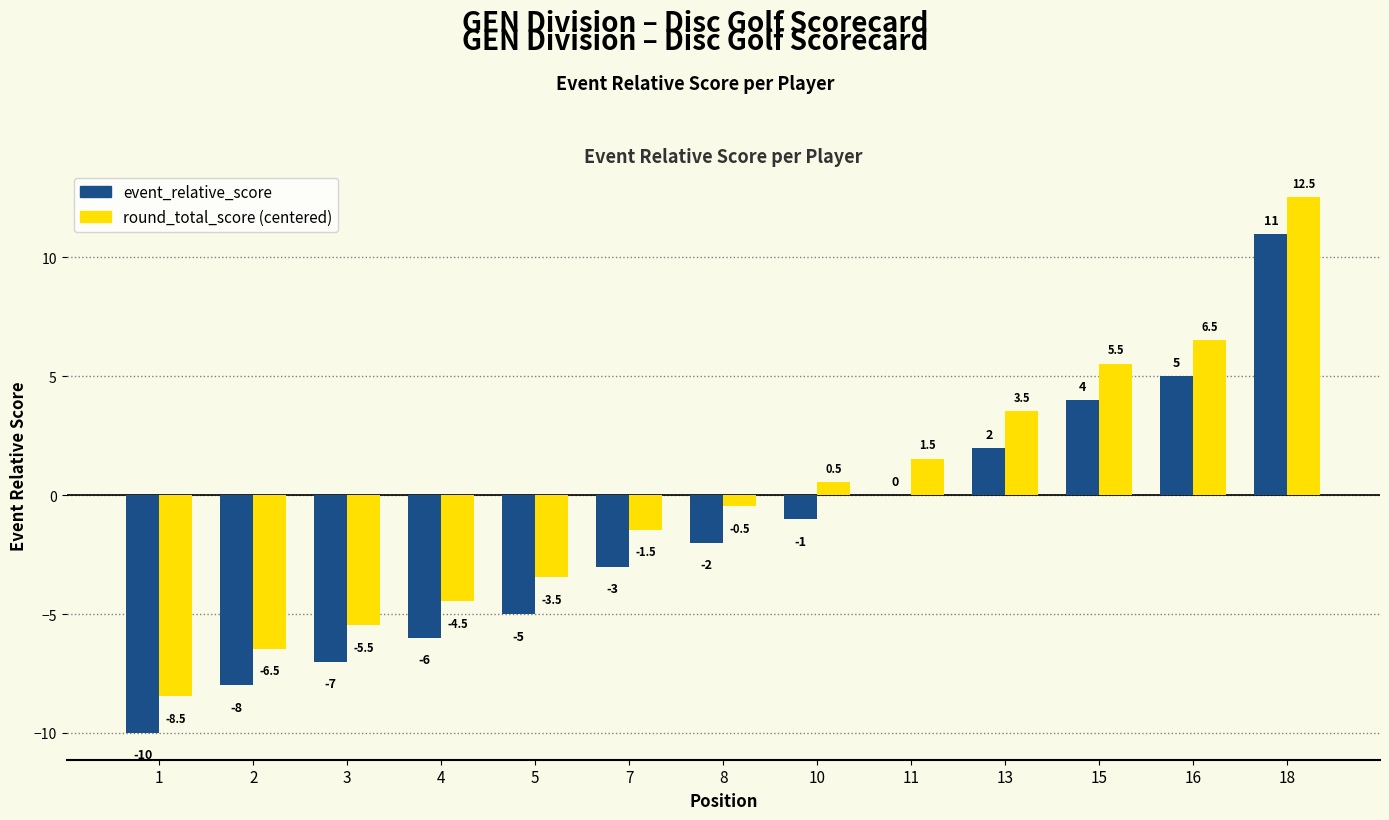

Which series has the largest total across all categories?

round_total_score (centered)